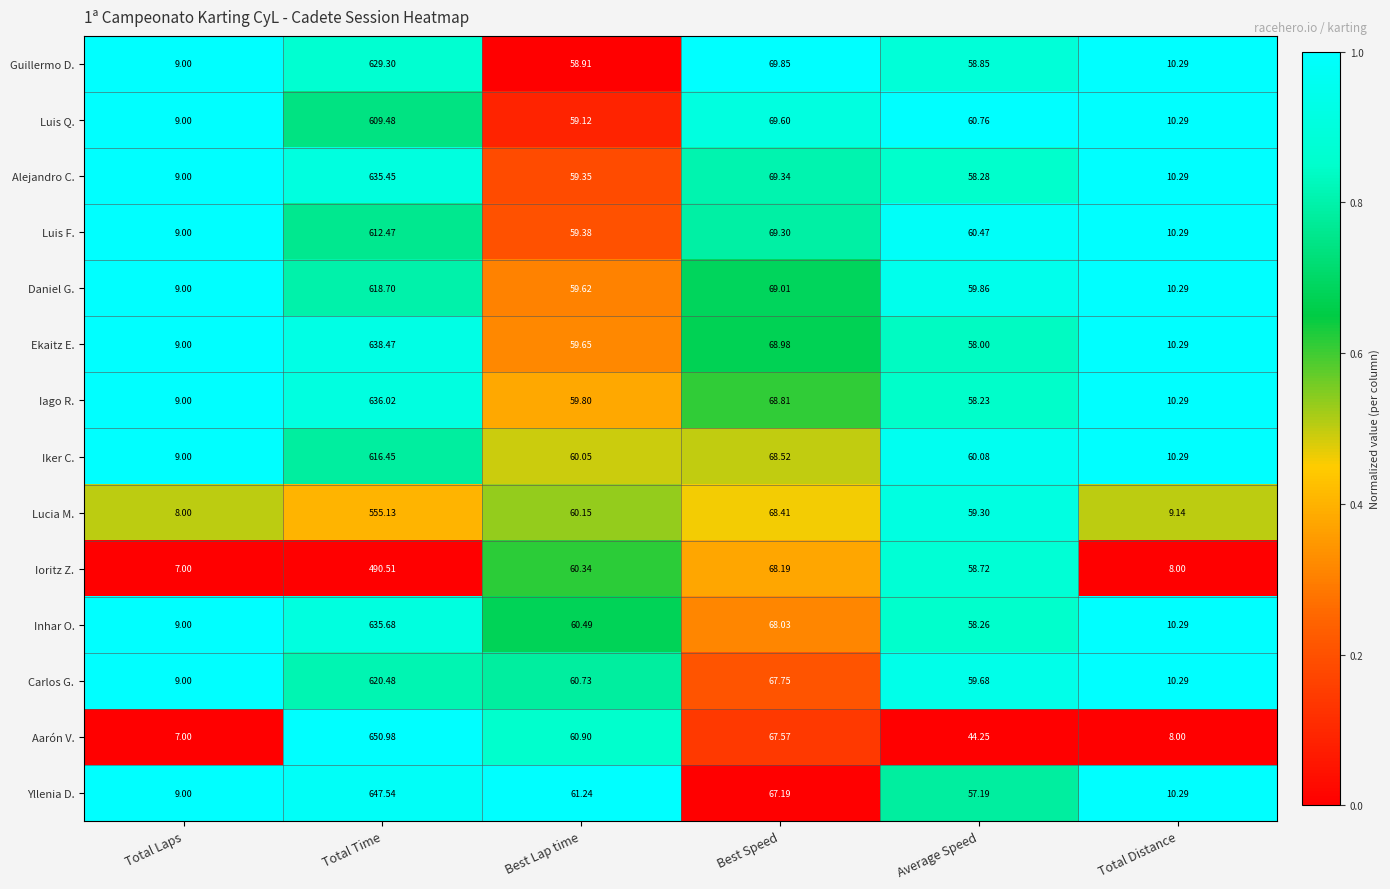

How many categories are shown in the chart?

6